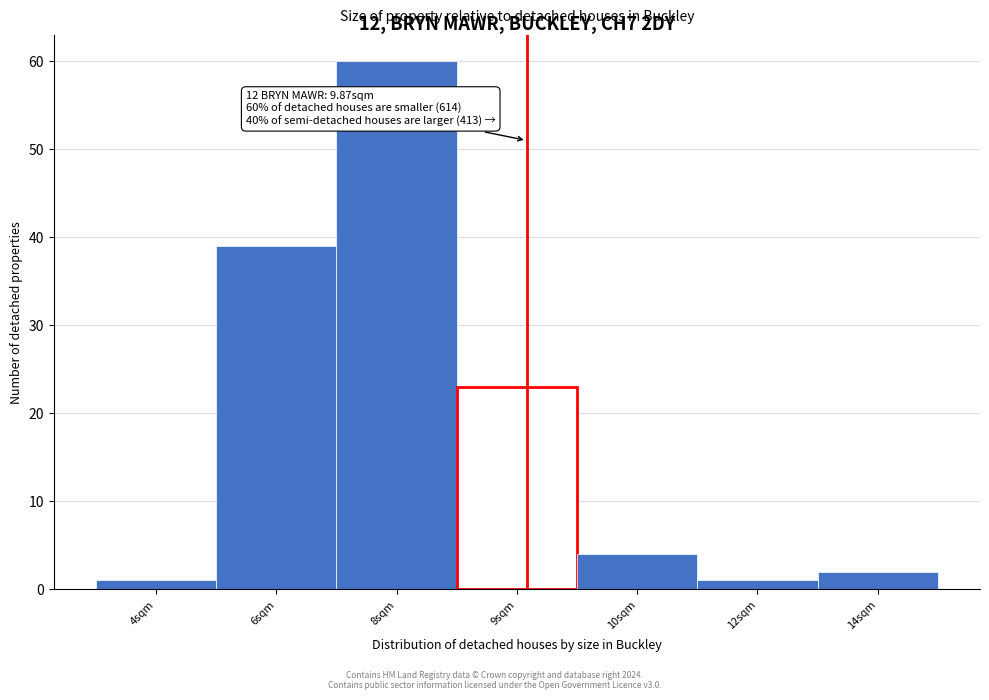

Reading left to right, extract all data points from this chart.

4sqm=1	6sqm=39	8sqm=60	9sqm=23	10sqm=4	12sqm=1	14sqm=2